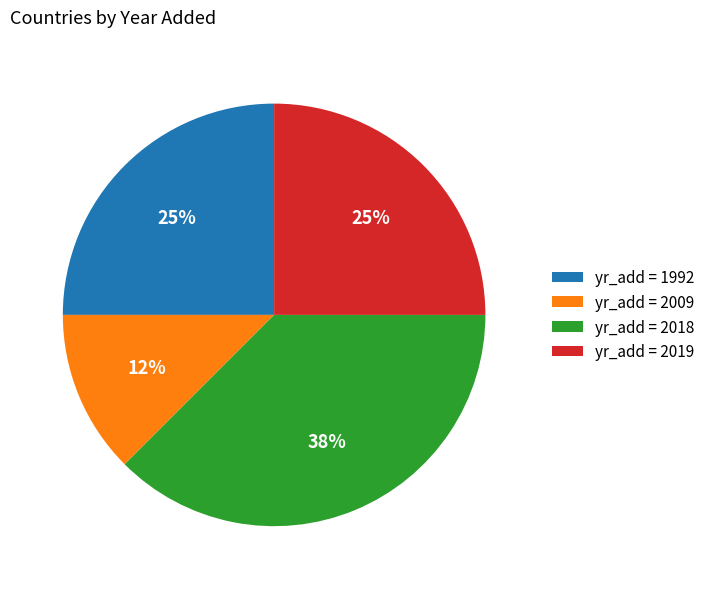

Combined, do yr_add = 2018 and yr_add = 1992 account for over 50%?

Yes